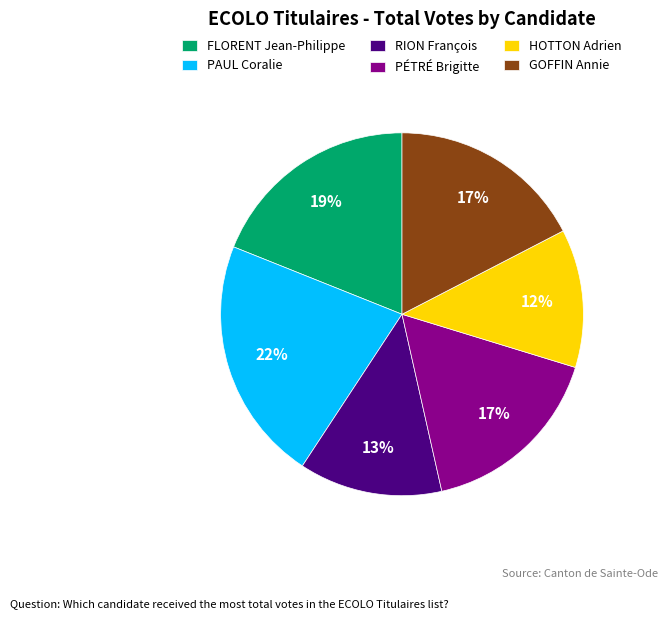

Is RION François the majority of the pie?

No